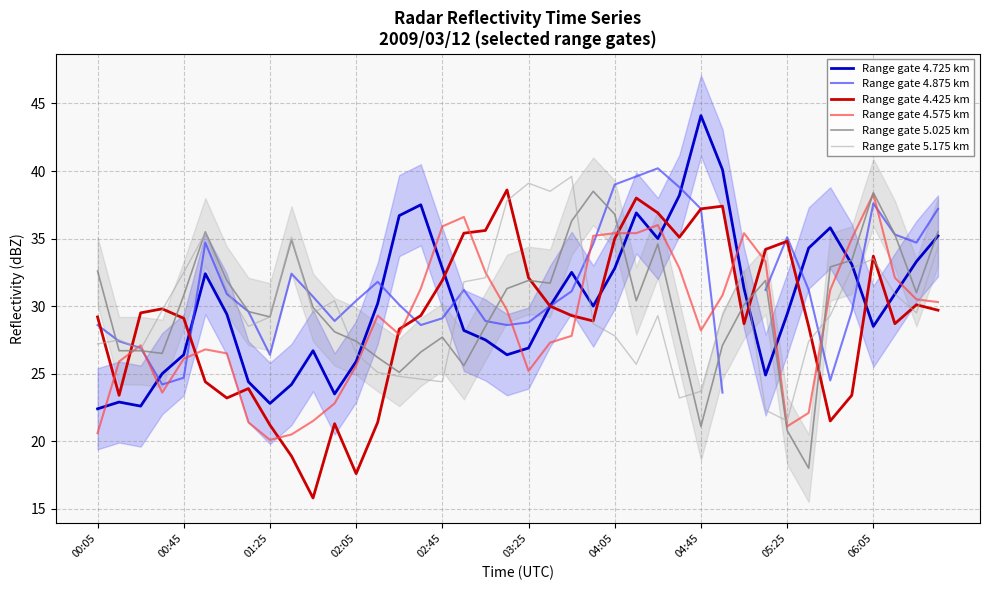

In Range gate 4.875 km, how many points are higher than both neighbors (excluding endpoints)?

7